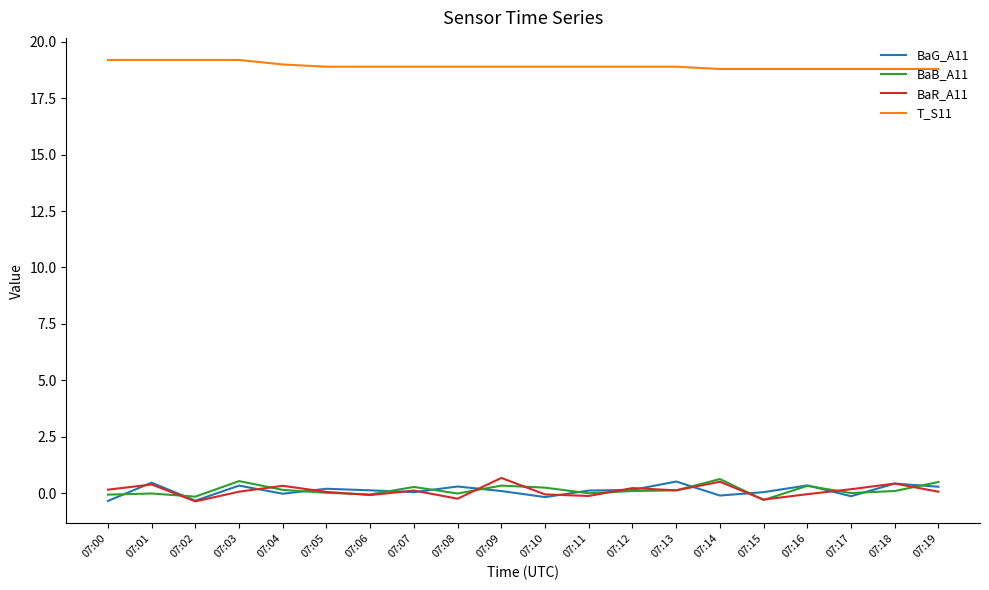

The value of T_S11 at 07:00 is 19.2. True or false?

True